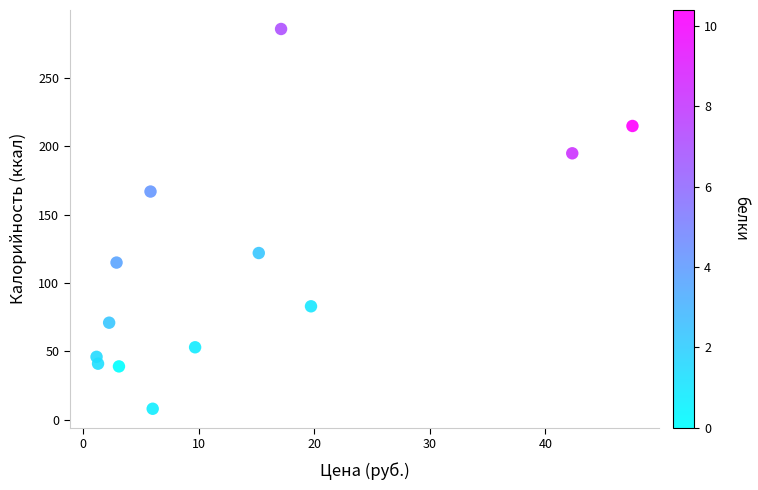

What is the range of Y values (max minus min)?

278